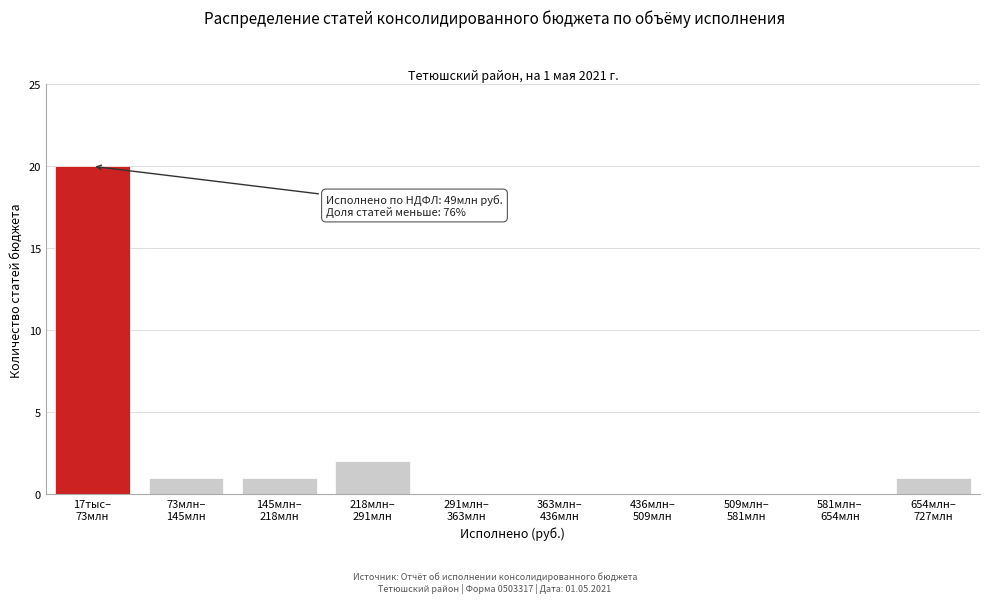

What is the maximum value shown in the chart?

20